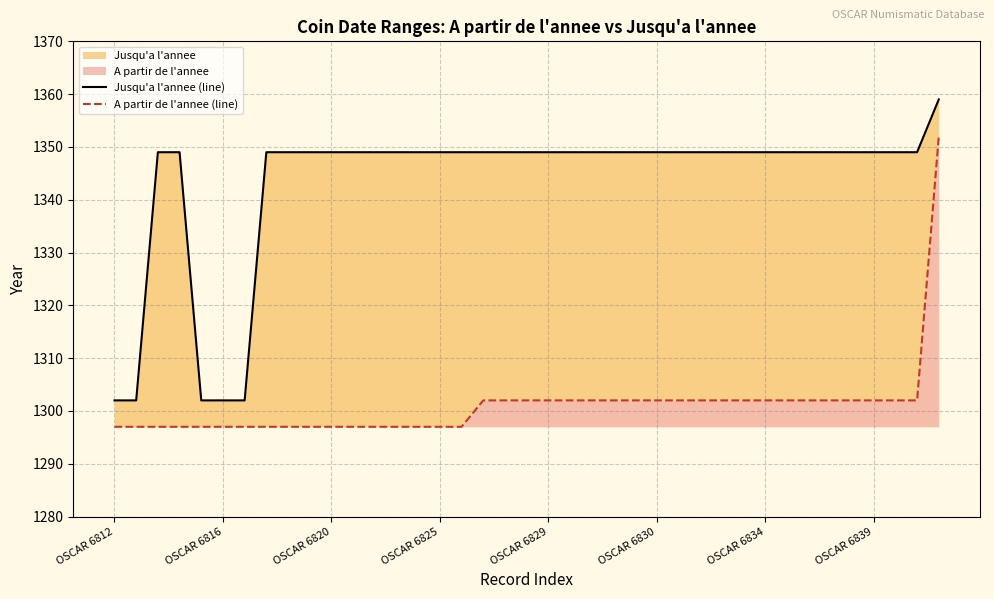

At which label is A partir de l'annee (line) closest to 1324?

17